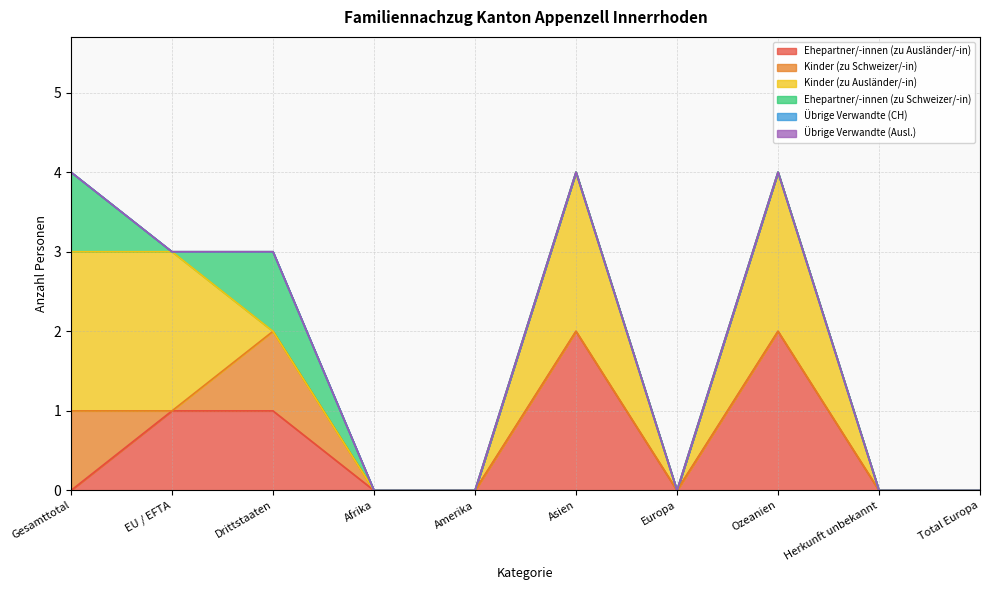

At how many categories does at least one series exceed 1?

4